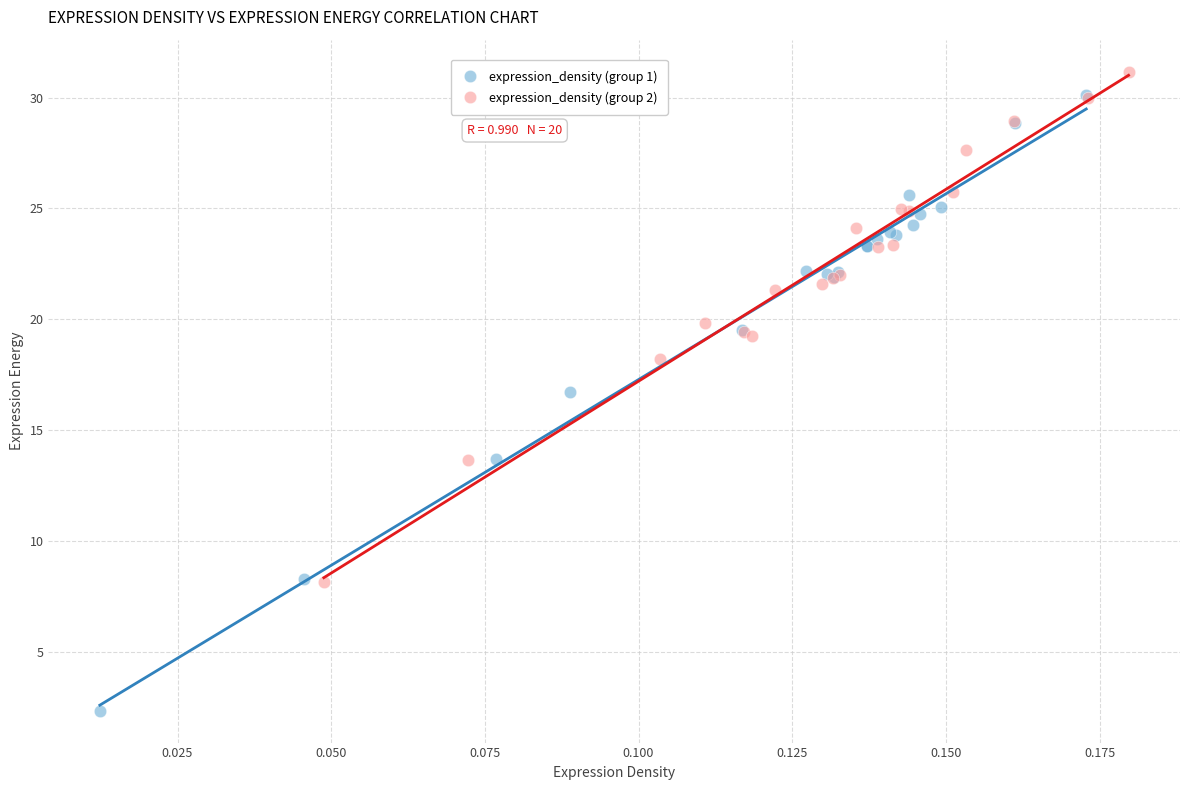

What are all the series names shown in the legend?

expression_density (group 1), expression_density (group 2)